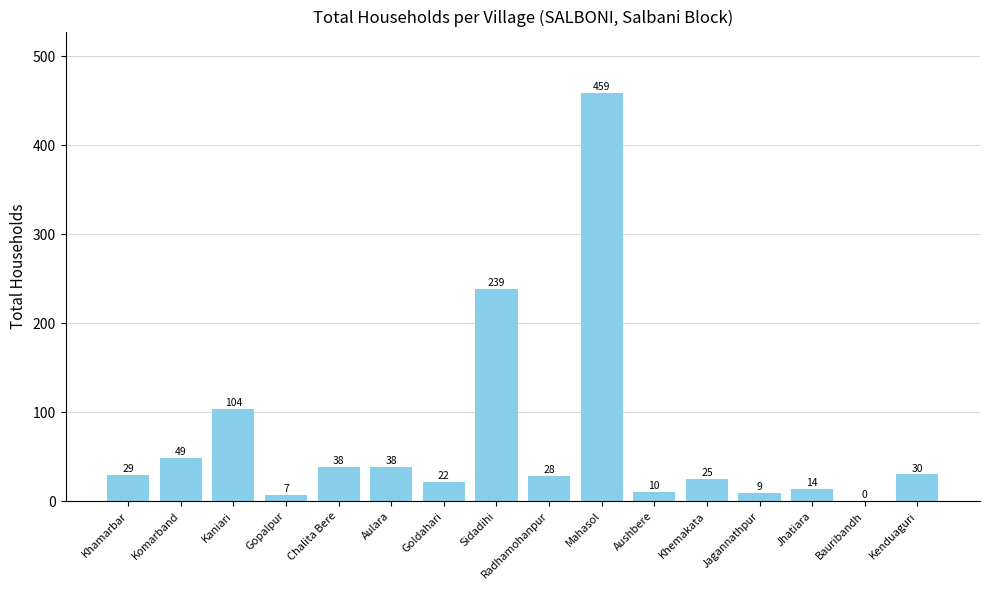

What is the maximum value shown in the chart?

459